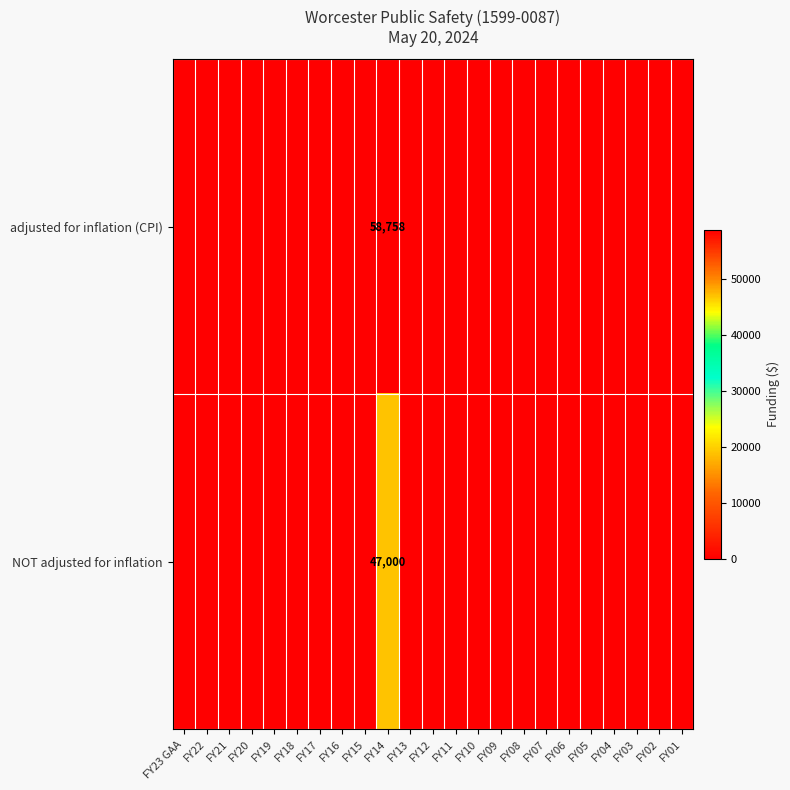

How many positive values does the row_0 series have?

1